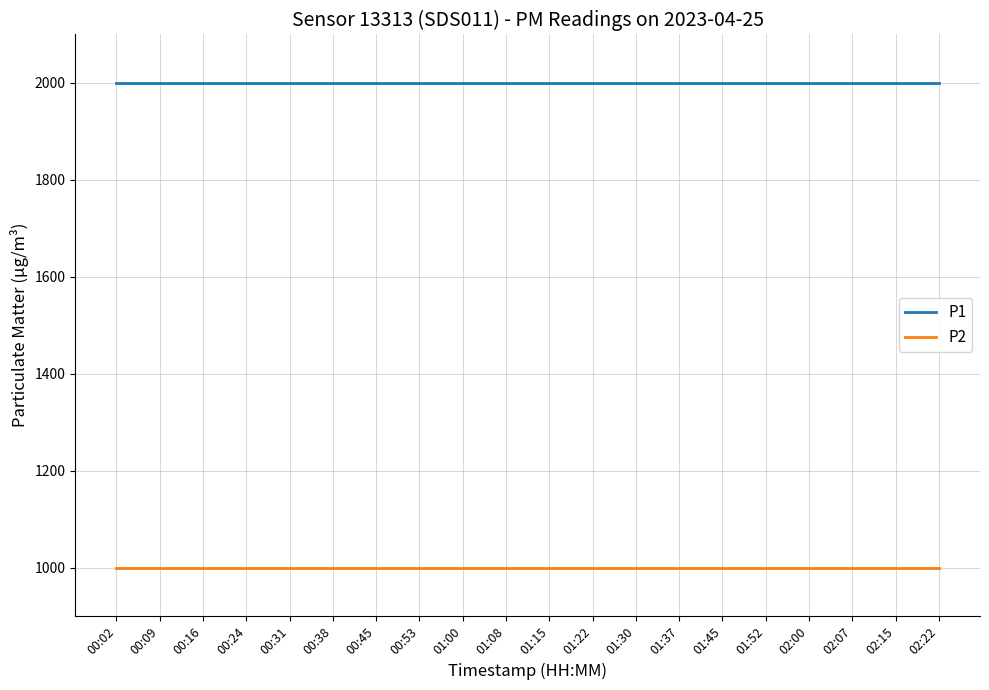

List the series in order of their overall mean, lowest first.

P2, P1